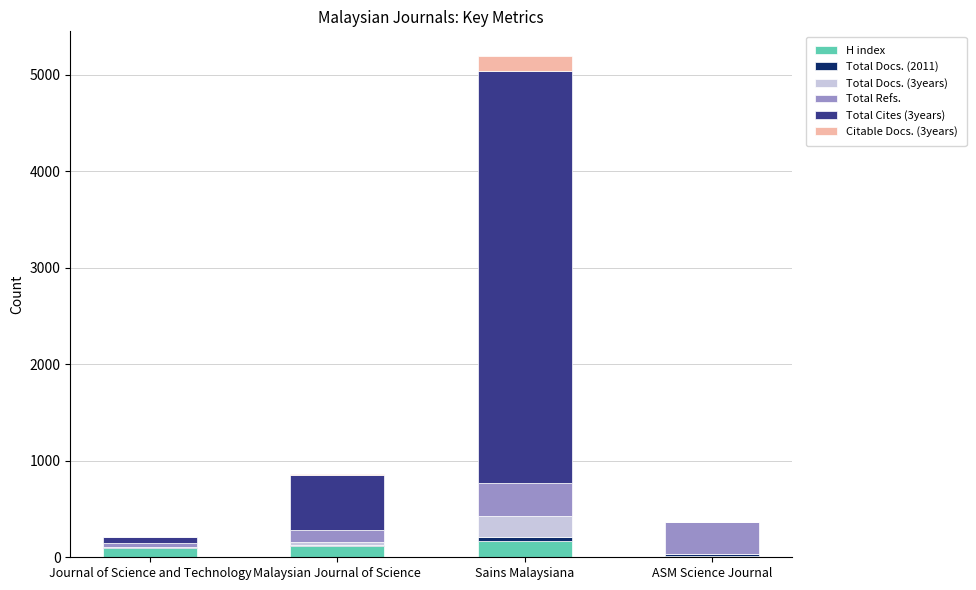

What is the highest value of the H index series?

169